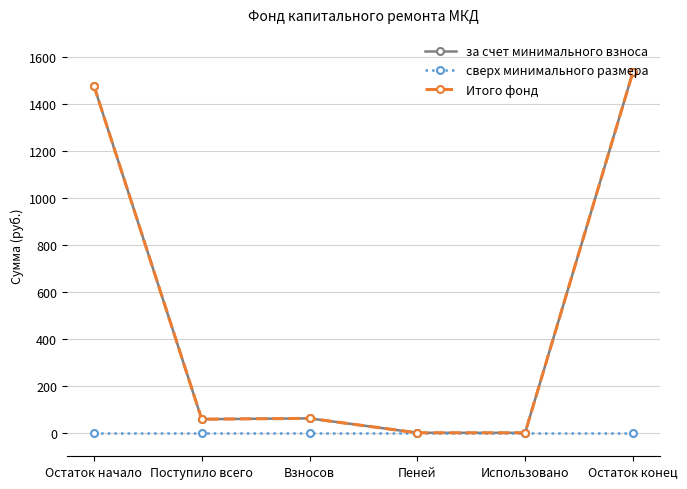

Which series changed the most between Взносов and Остаток конец?

за счет минимального взноса